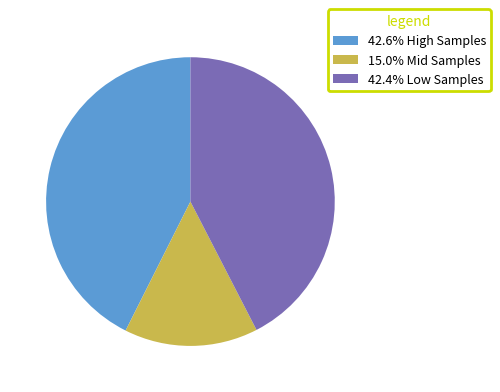

Is 15.0% Mid Samples the majority of the pie?

No